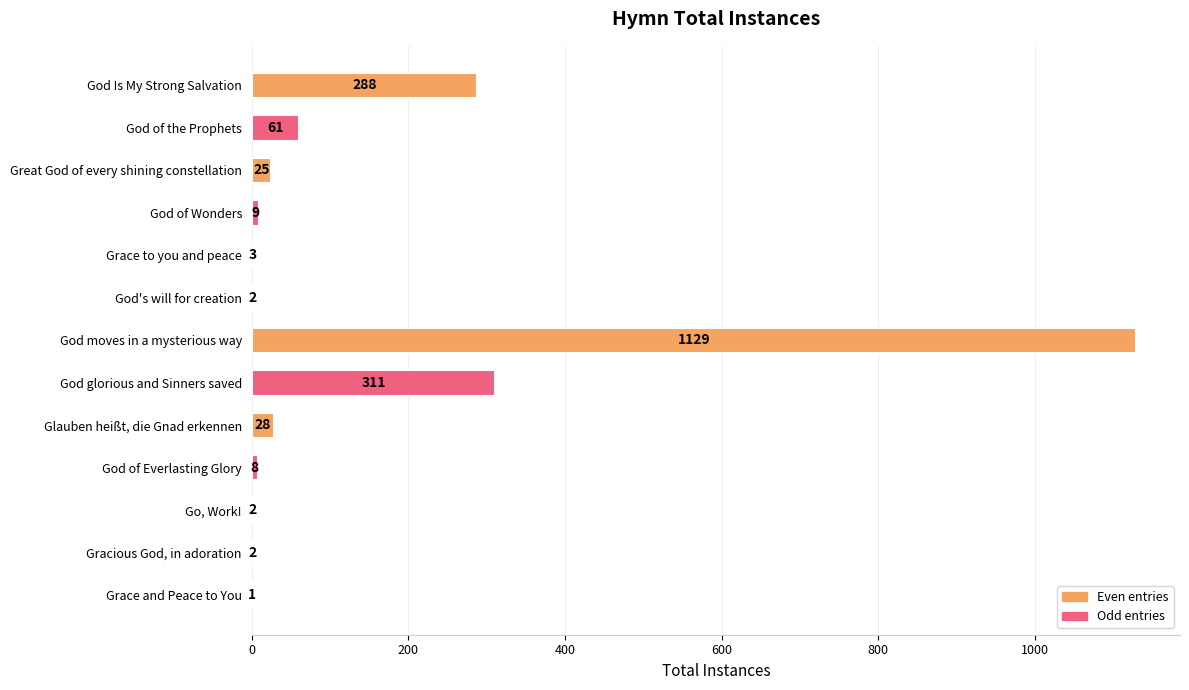

True or false: the data shows 8 at God of Everlasting Glory.

True